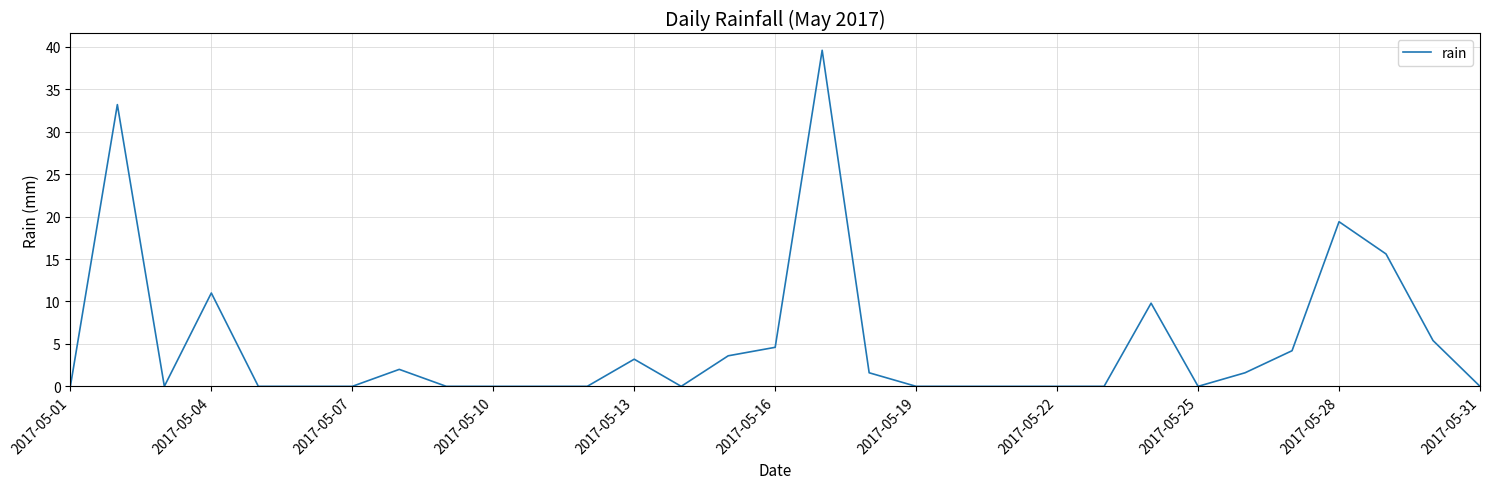

What is the maximum value shown in the chart?

39.6